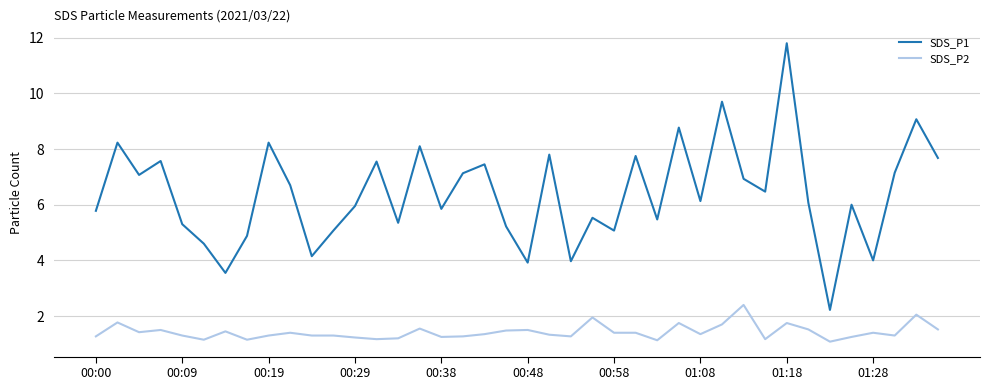

Does the chart display data point markers on the line(s)?

No